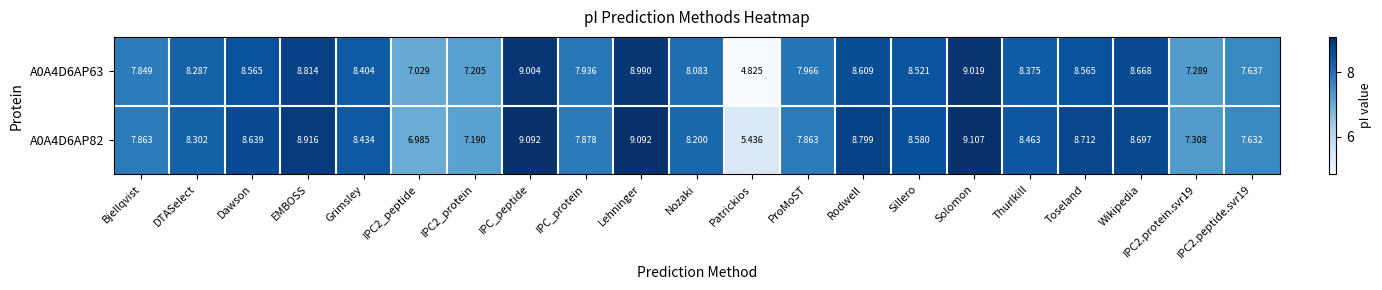

At which label does A0A4D6AP82 first exceed 8?

DTASelect